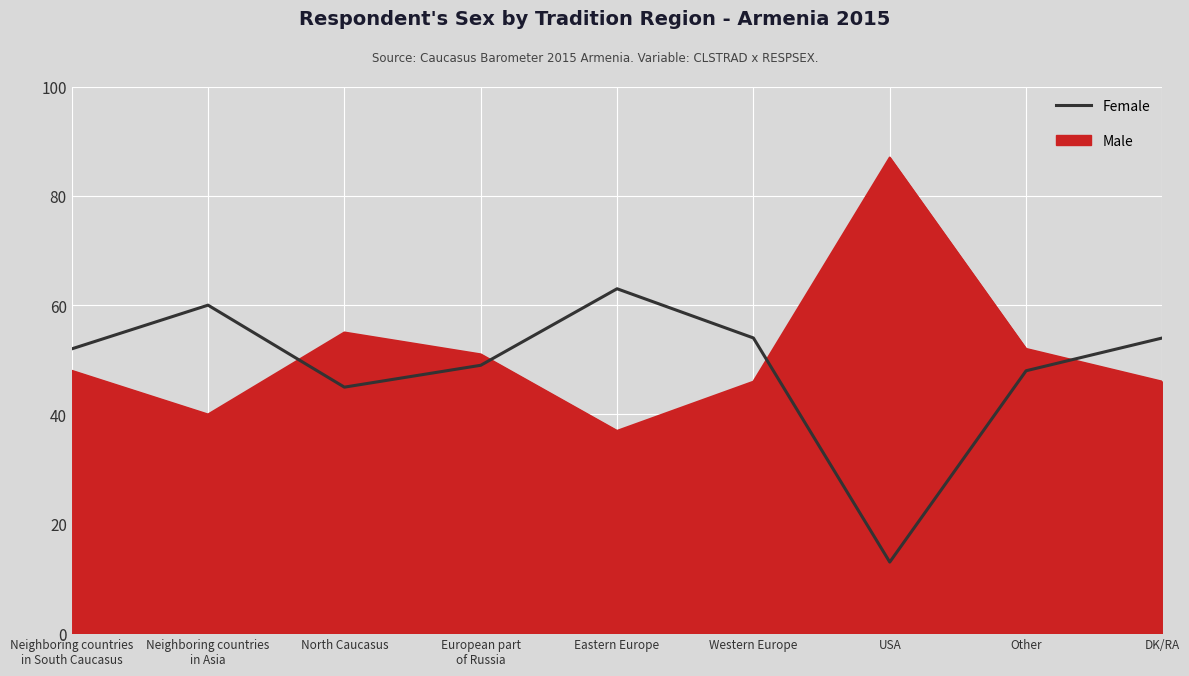

True or false: Male and Female cross at least once.

True